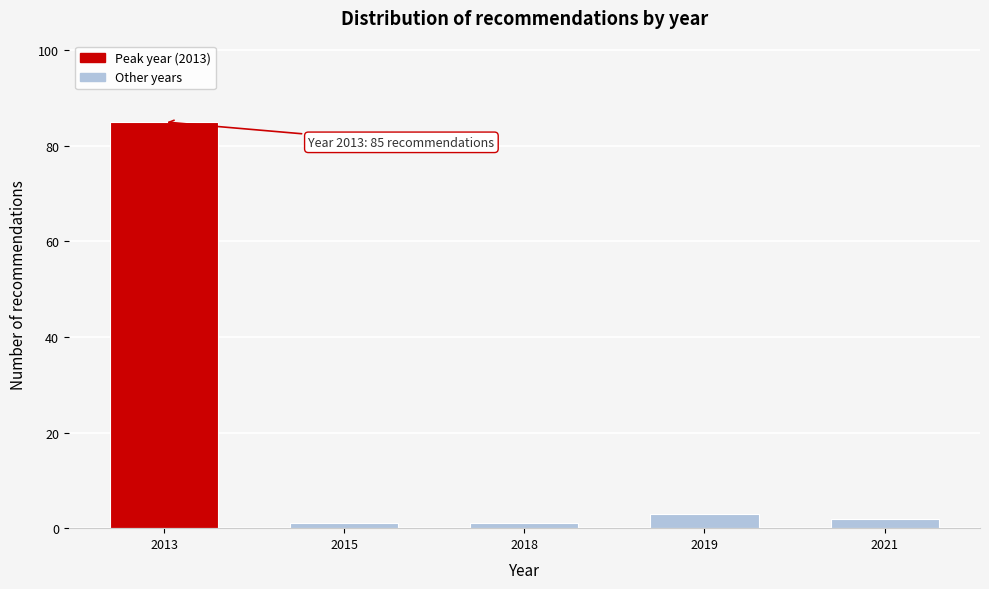

Reading left to right, what are all the values shown in this chart?

85	1	1	3	2